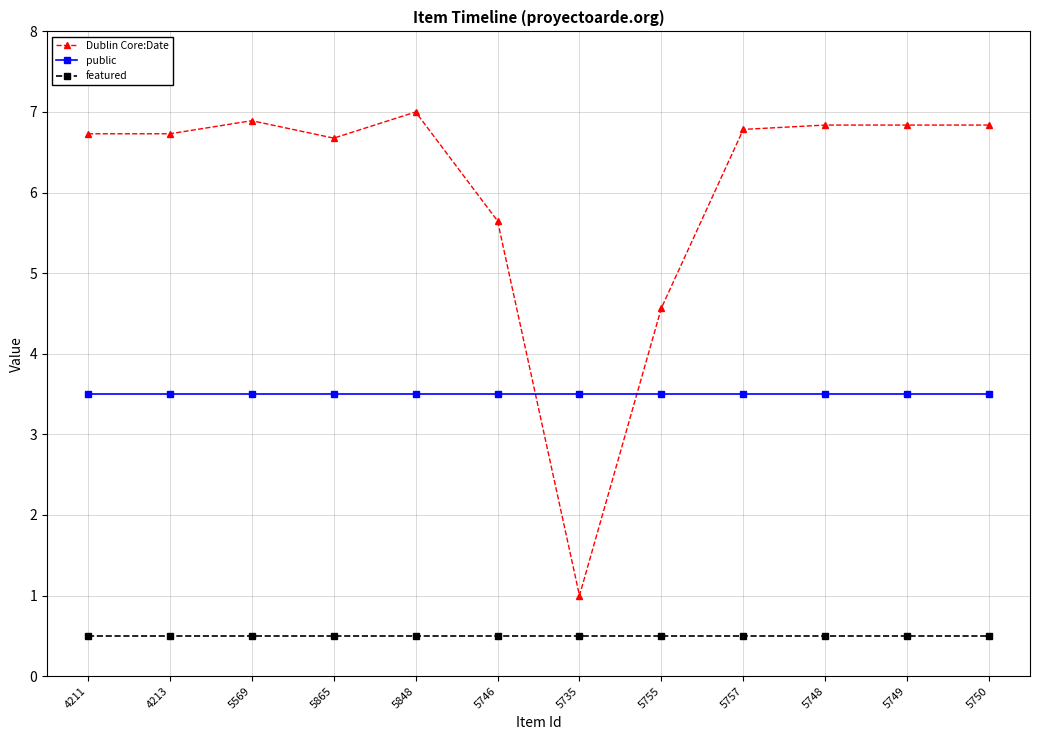

What is the greatest value displayed?

7.0